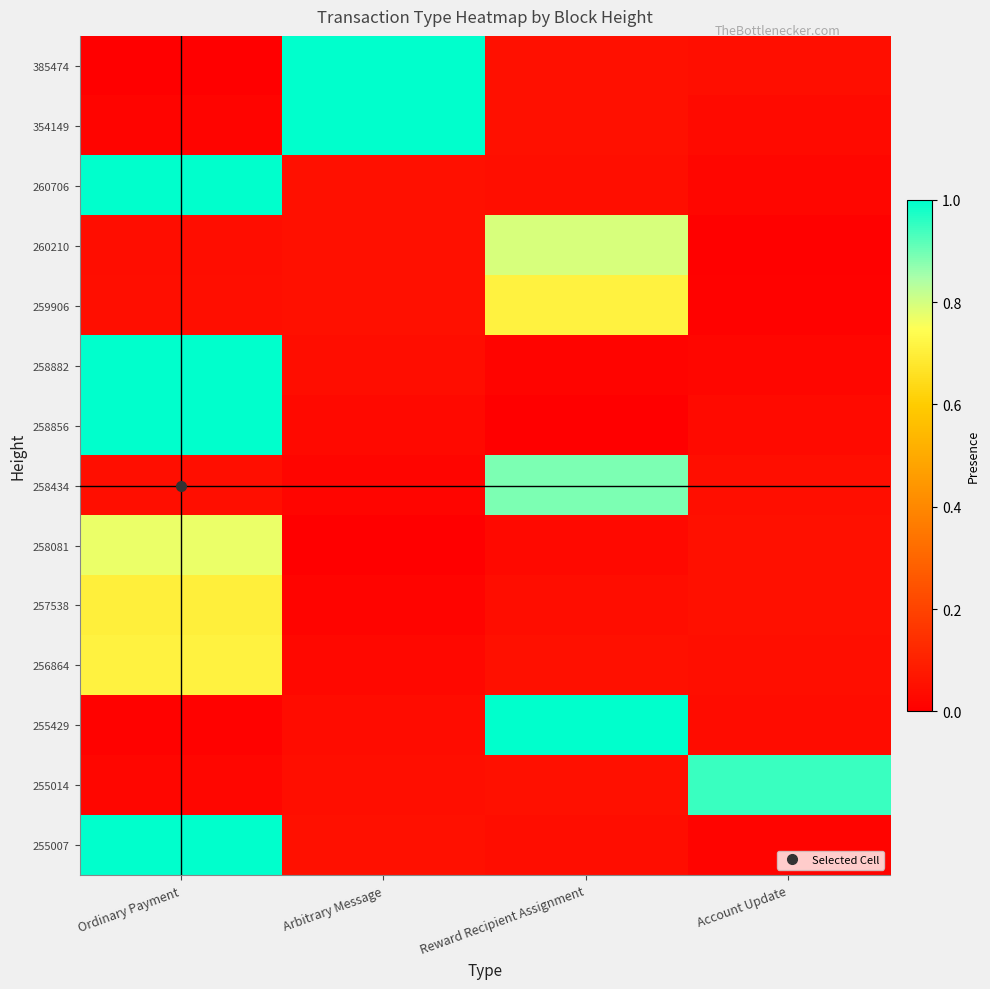

Which label corresponds to the smallest value in the chart?

Ordinary Payment